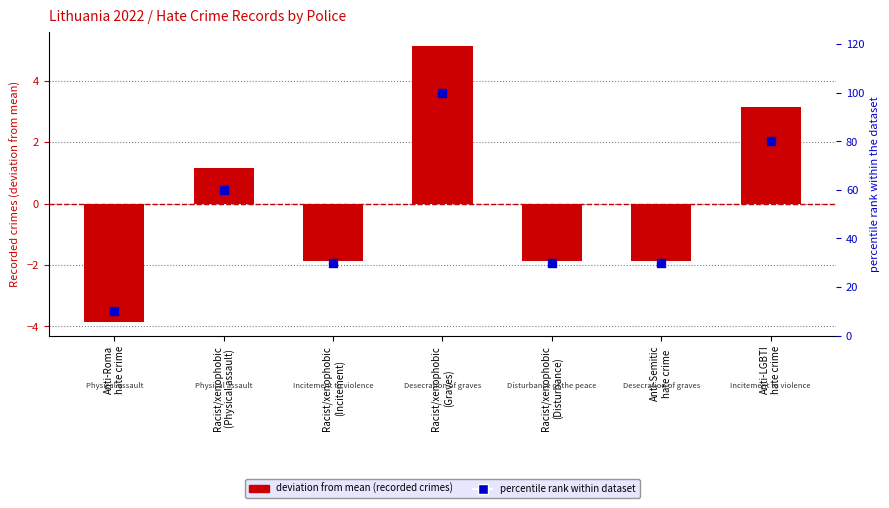

Which series has the largest total across all categories?

percentile rank within dataset